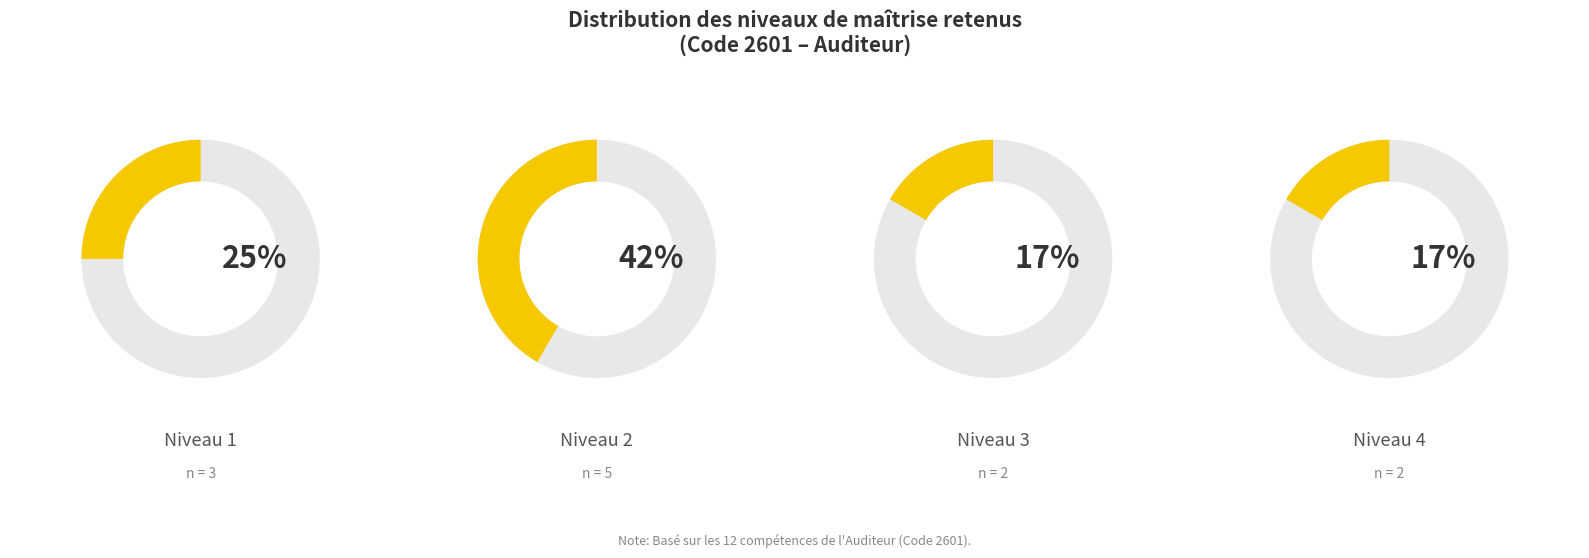

Are the bars horizontal?

No